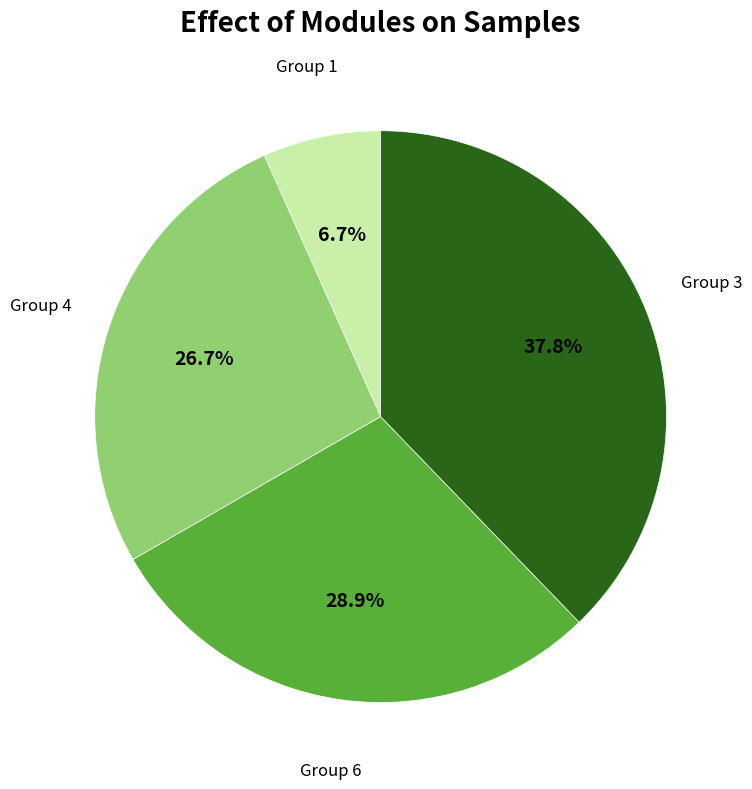

How many slices are in this pie chart?

4